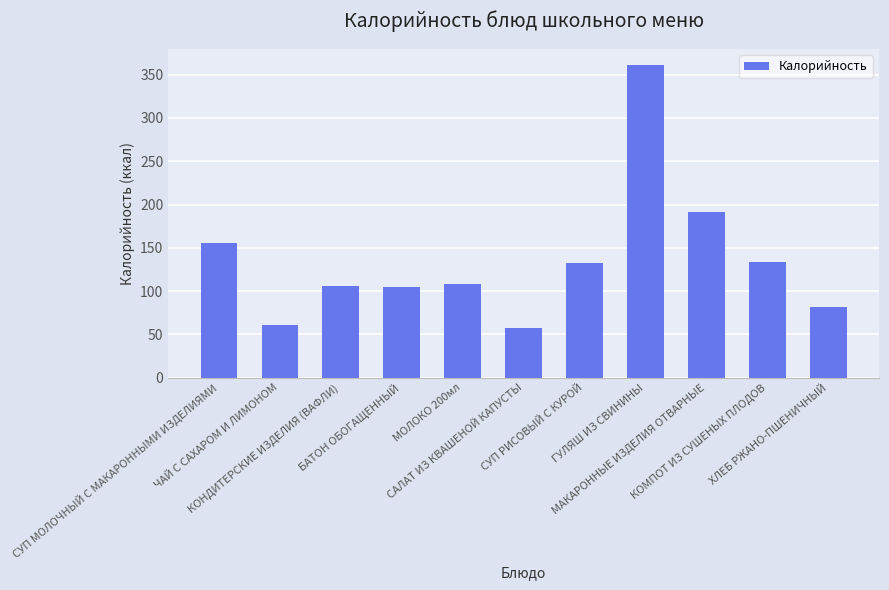

How many data points are less than 108?

5